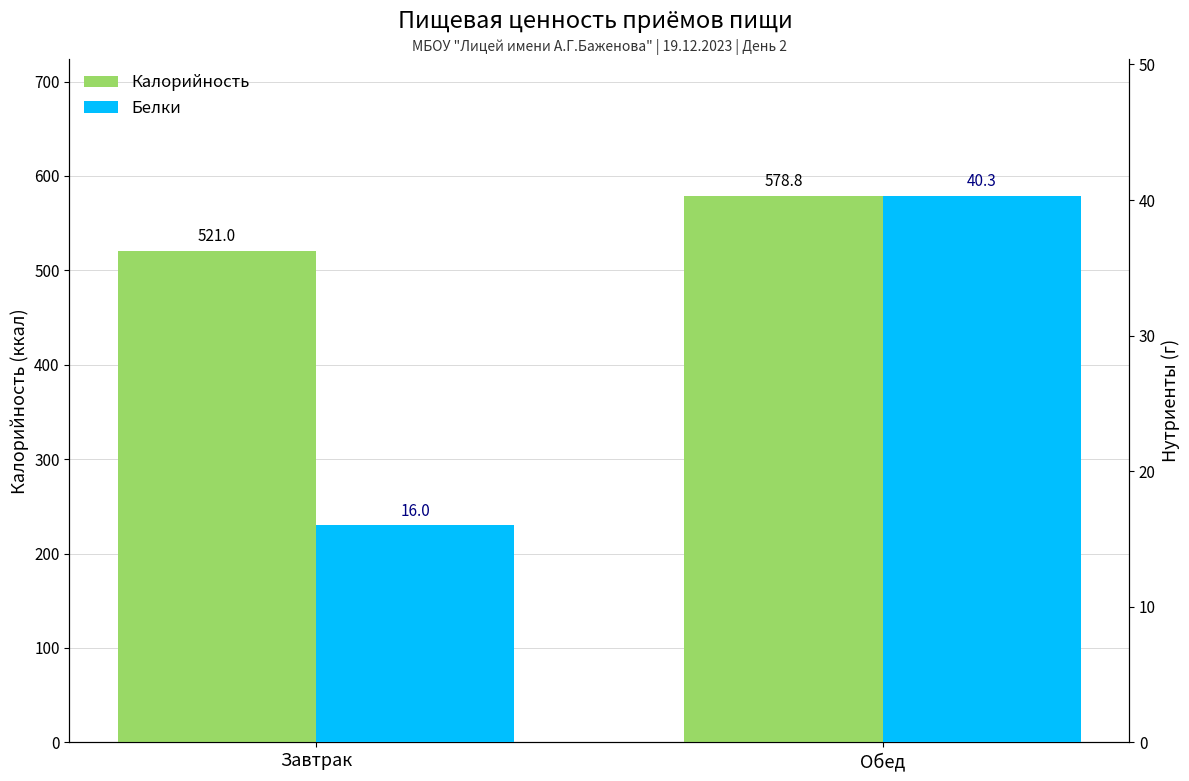

Between Завтрак and Обед, which is larger?

Обед